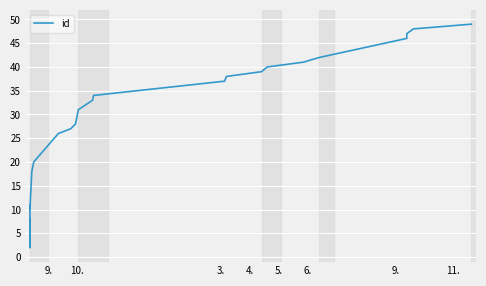

How many lines are shown in the chart?

1